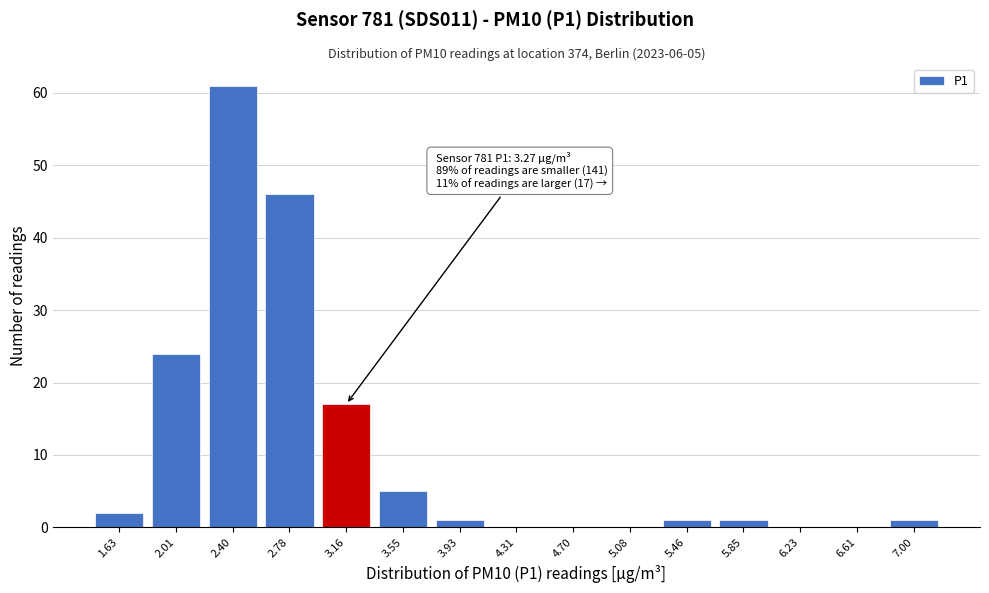

Reading right to left, list all the values displayed in this chart.

7.00=1	6.61=0	6.23=0	5.85=1	5.46=1	5.08=0	4.70=0	4.31=0	3.93=1	3.55=5	3.16=17	2.78=46	2.40=61	2.01=24	1.63=2